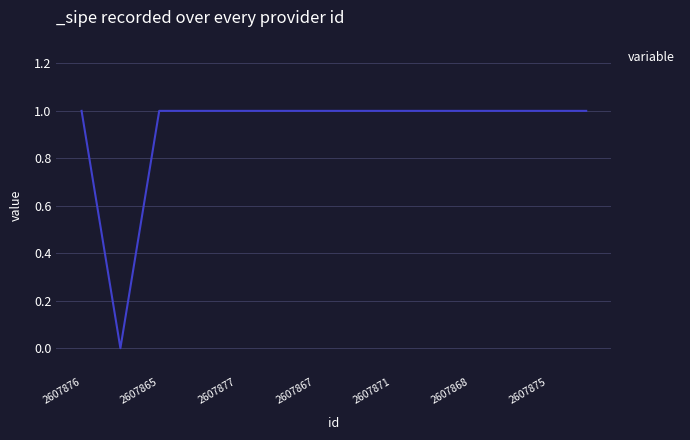

How many distinct data groups are displayed?

1